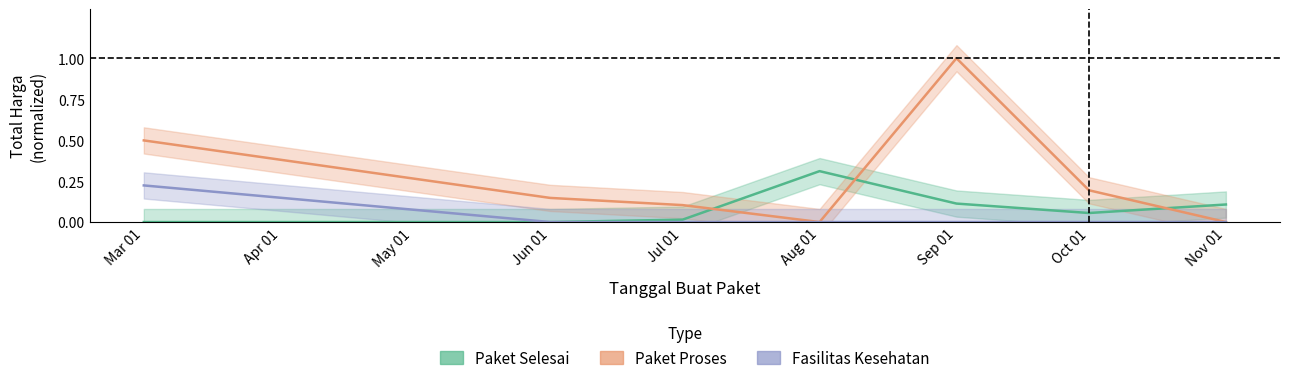

True or false: Paket Proses has more than 1 points higher than both neighbors.

False